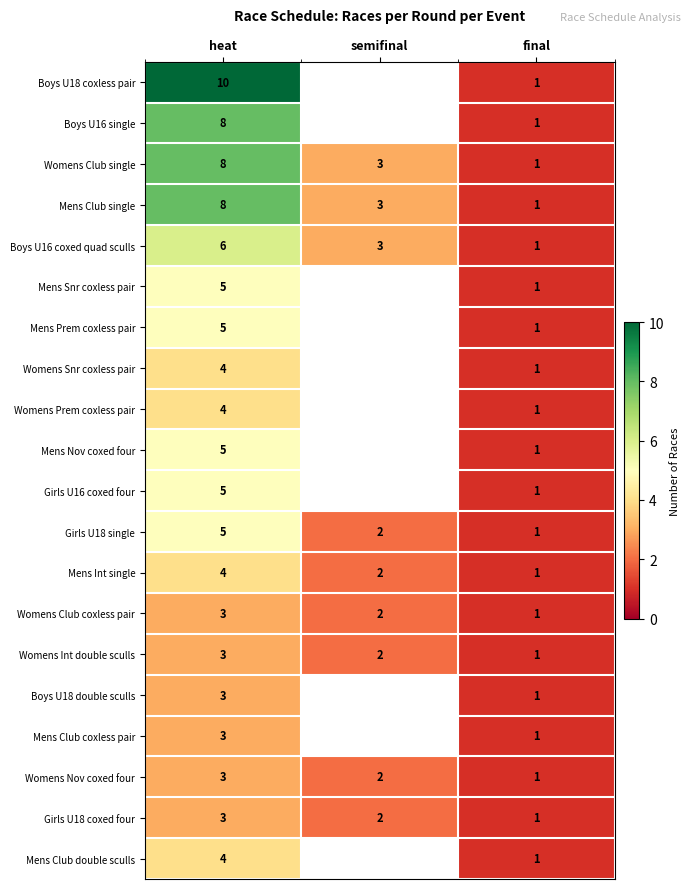

True or false: Boys U18 double sculls has a value of 5.3 at heat.

False